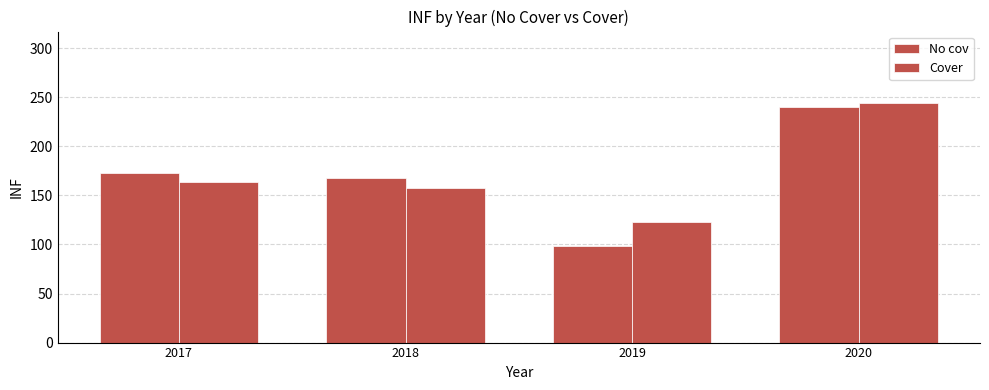

How many bars are there in each group?

2